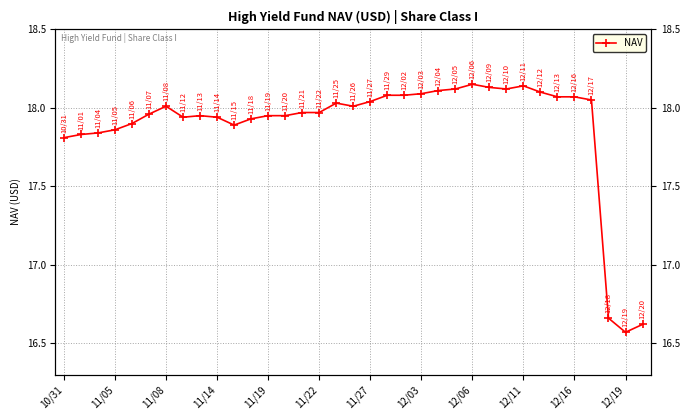

How many values exceed 17?

32